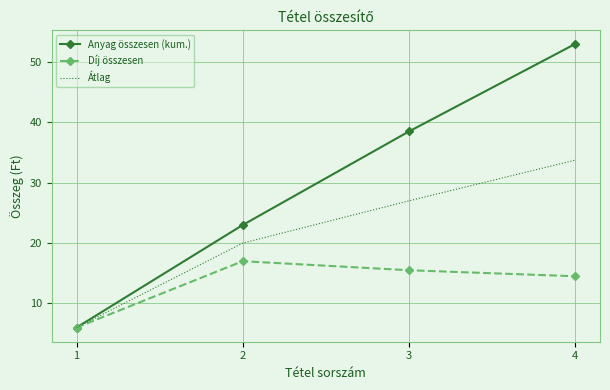

Between 2 and 3, which series saw the biggest shift?

Anyag összesen (kum.)